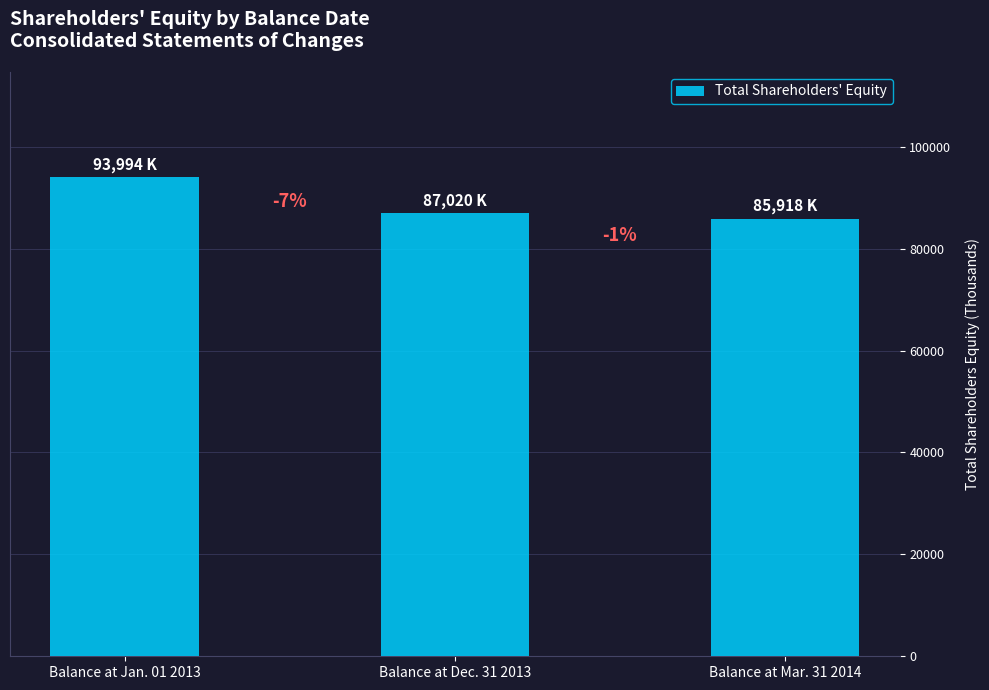

Does the chart contain any negative values?

No